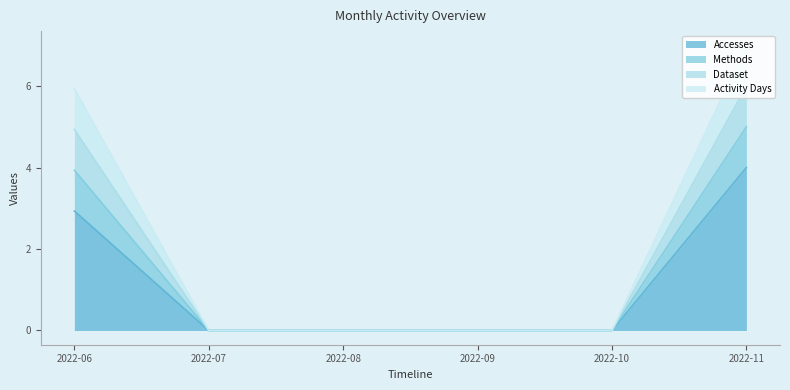

True or false: Methods has more than 0 interior local peaks.

False